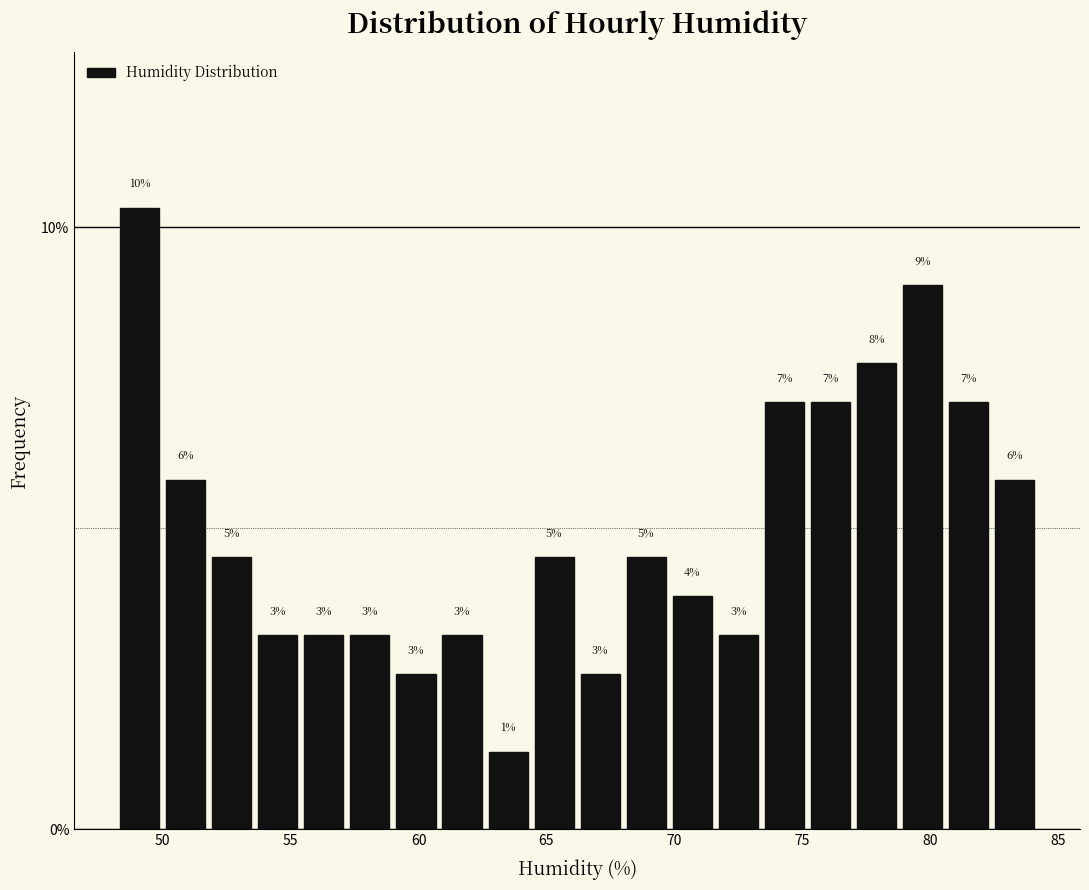

Read against the x-axis, roughly where is the centre of the tallest bar?

49.0